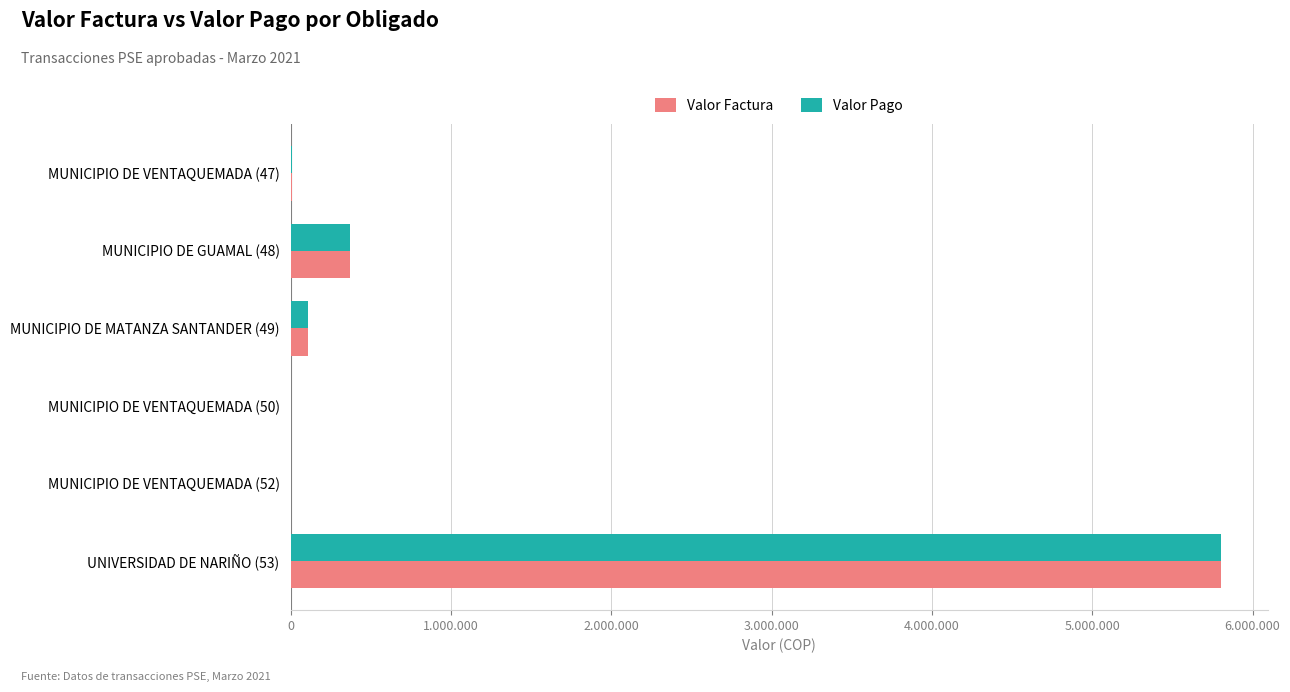

What are all the series names shown in the legend?

Valor Factura, Valor Pago